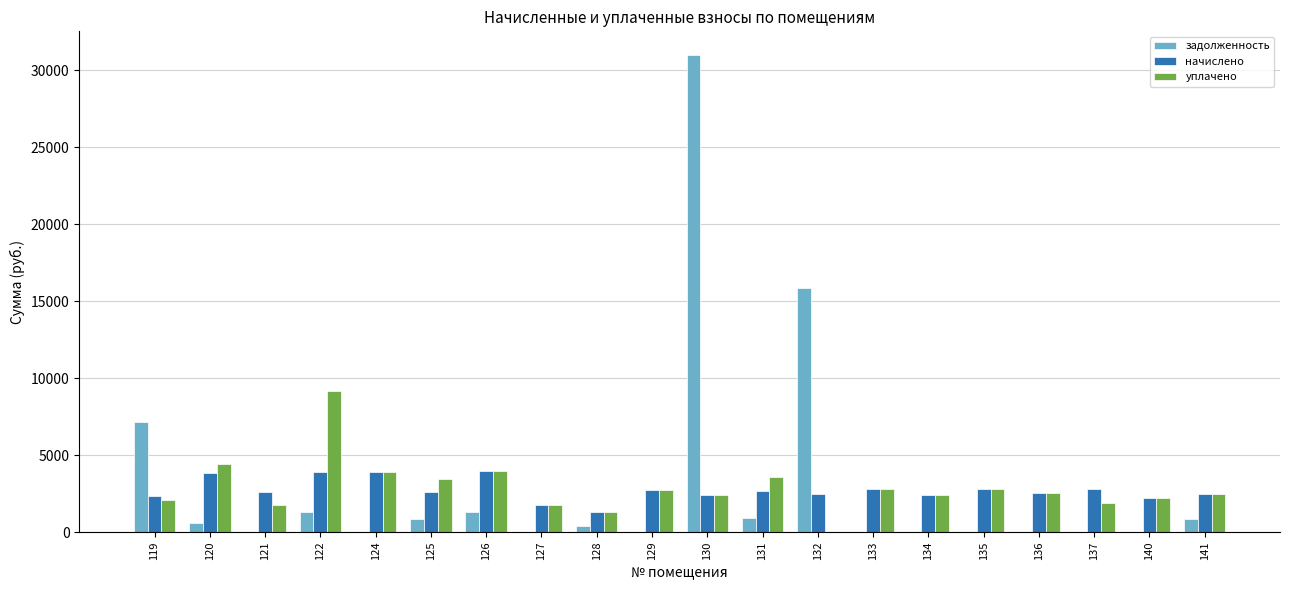

What are all the series names shown in the legend?

задолженность, начислено, уплачено